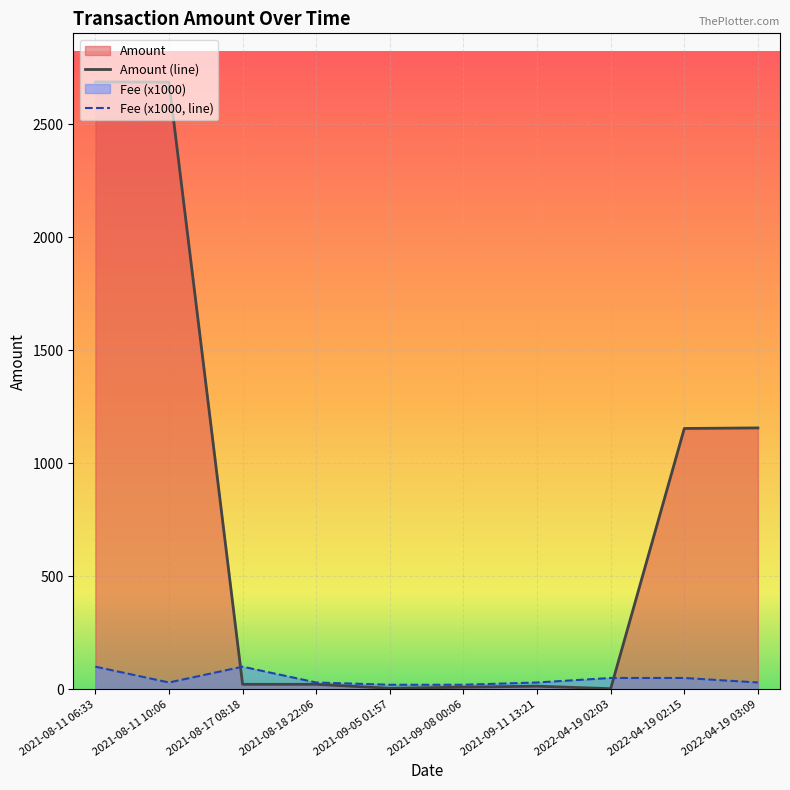

How many lines are shown in the chart?

2